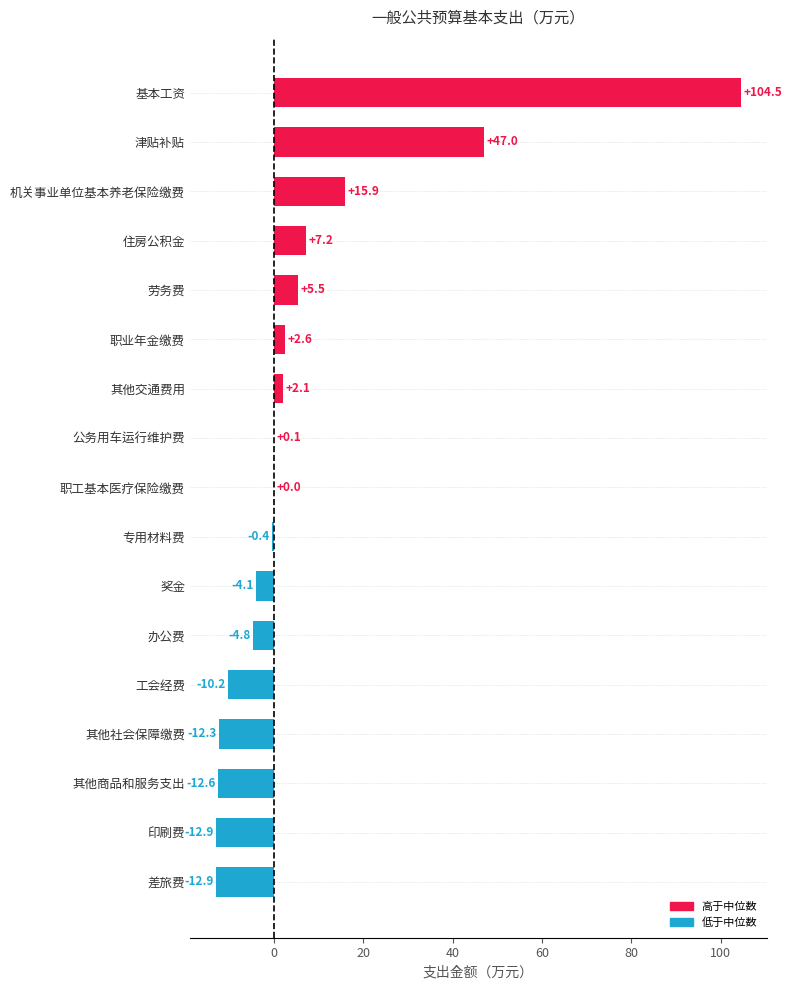

Are the bars horizontal?

Yes